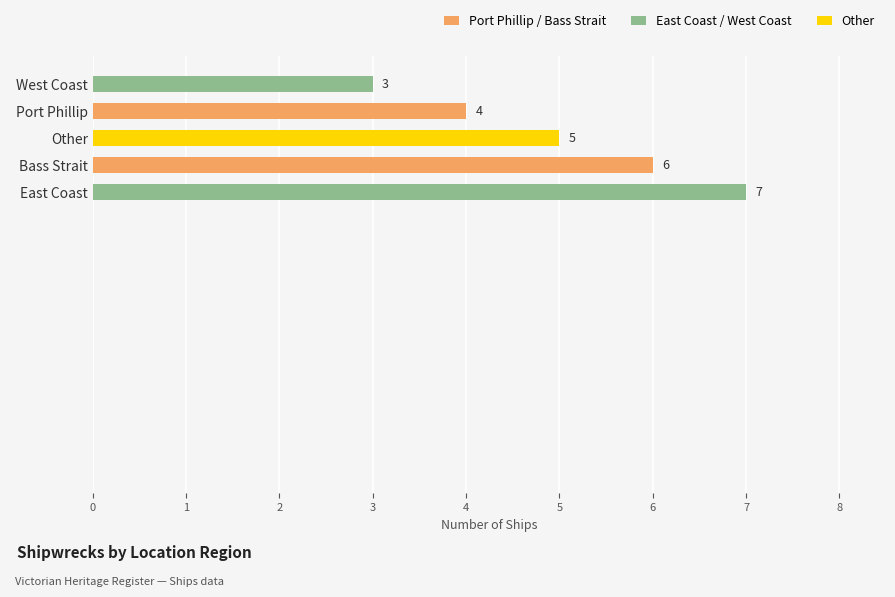

Which label corresponds to the smallest value in the chart?

West Coast